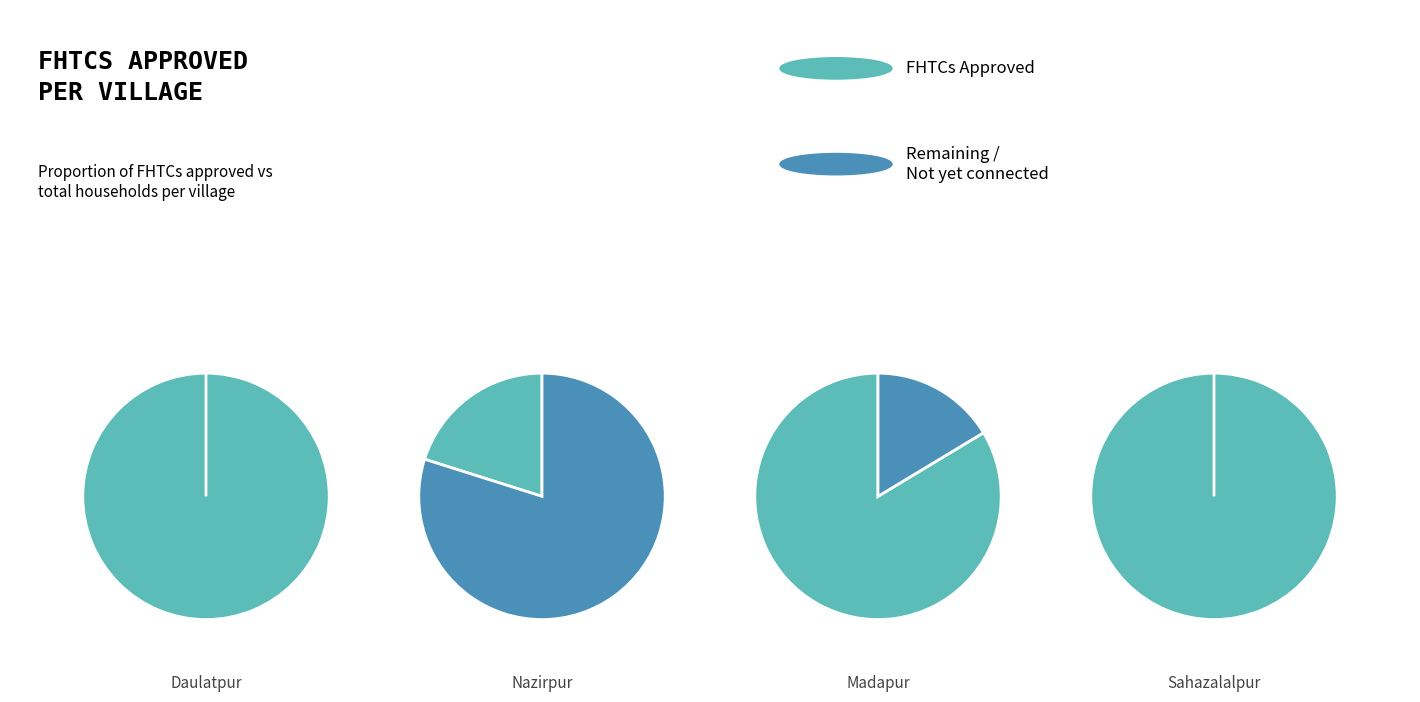

True or false: Uttar Ramchandrapur (P) accounts for 14% of the total.

False